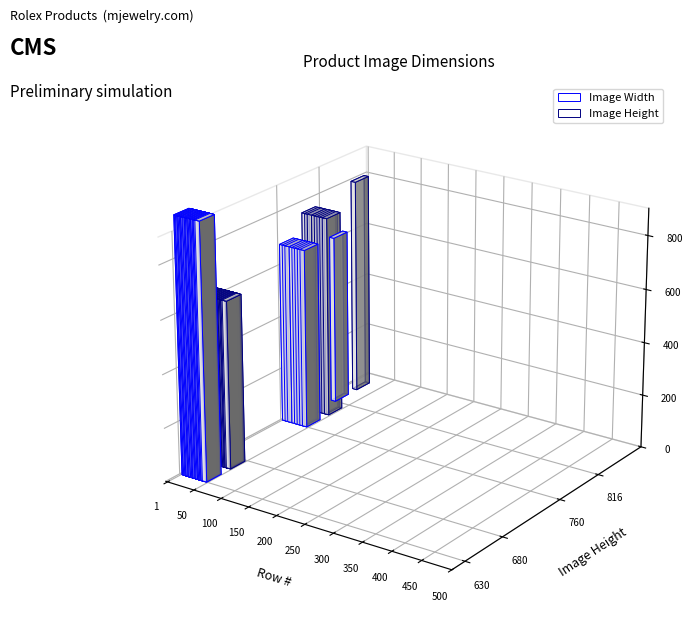

Reading left to right, what are all the values shown in this chart?

Image Width: 680	960	960	960	960	680	960	960	960	960	680	960	960	960	960	640	960	960	680	960	960	960	960	680	960	960	960	960	680	960	960	960	960	680	960	960	960	960	680	960
Image Height: 760	630	630	630	630	760	630	630	630	630	760	630	630	630	630	816	630	630	760	630	630	630	630	760	630	630	630	630	760	630	630	630	630	760	630	630	630	630	760	630